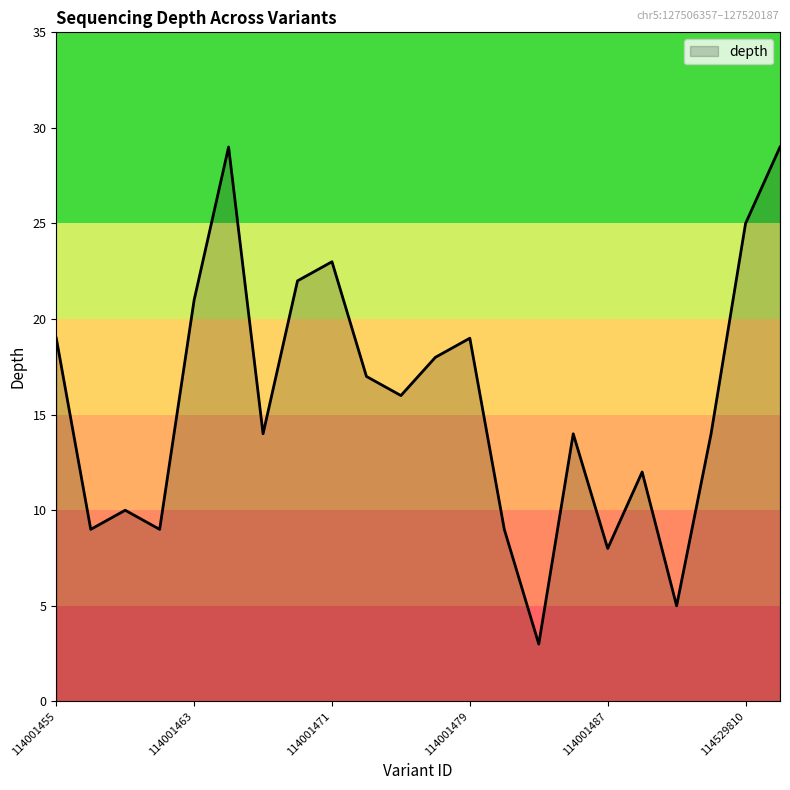

What is the maximum value shown in the chart?

29